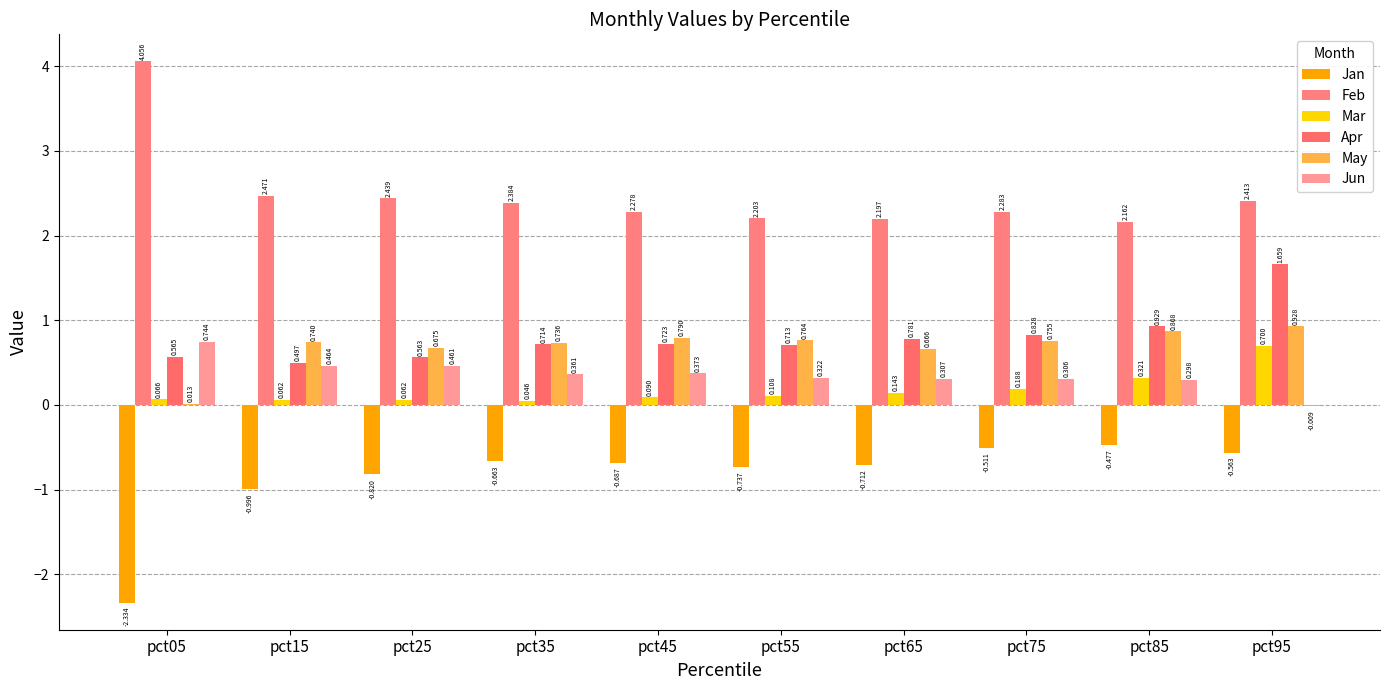

Does the chart contain stacked bars?

No